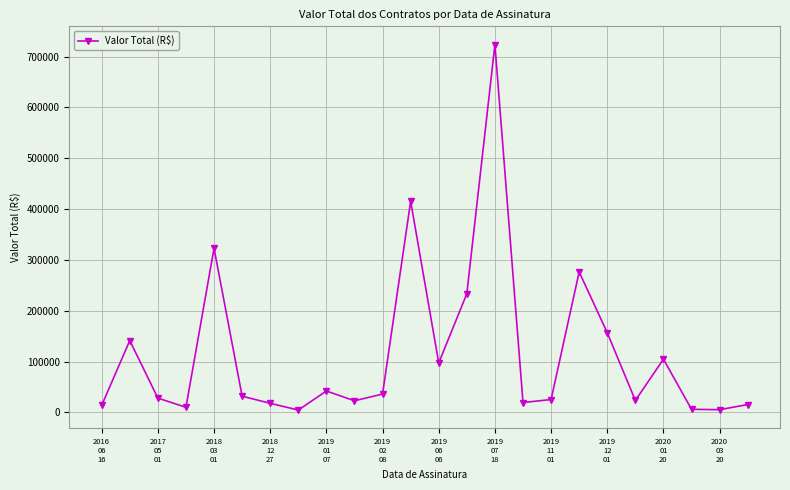

What is the difference between the second highest and second lowest values?

410201.0